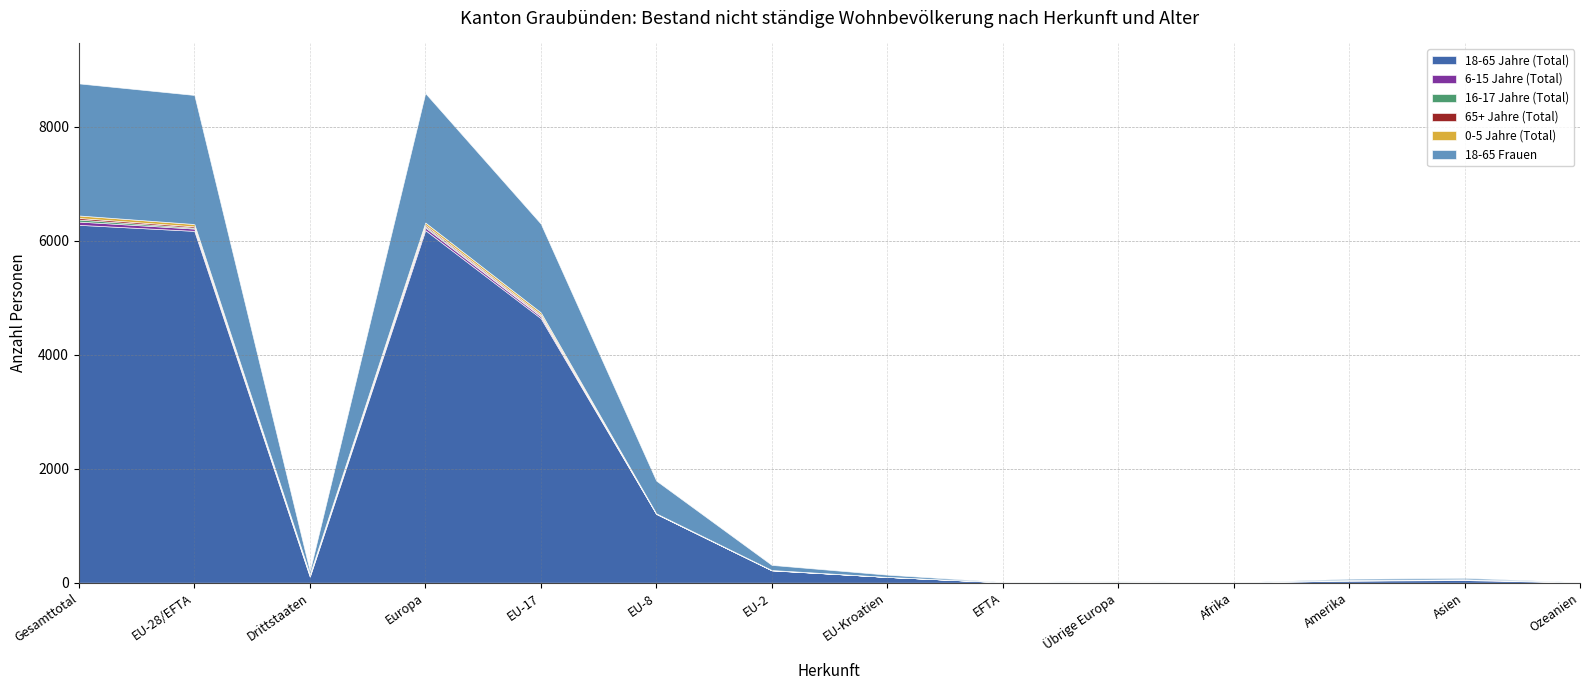

At how many categories does at least one series exceed 1040?

5